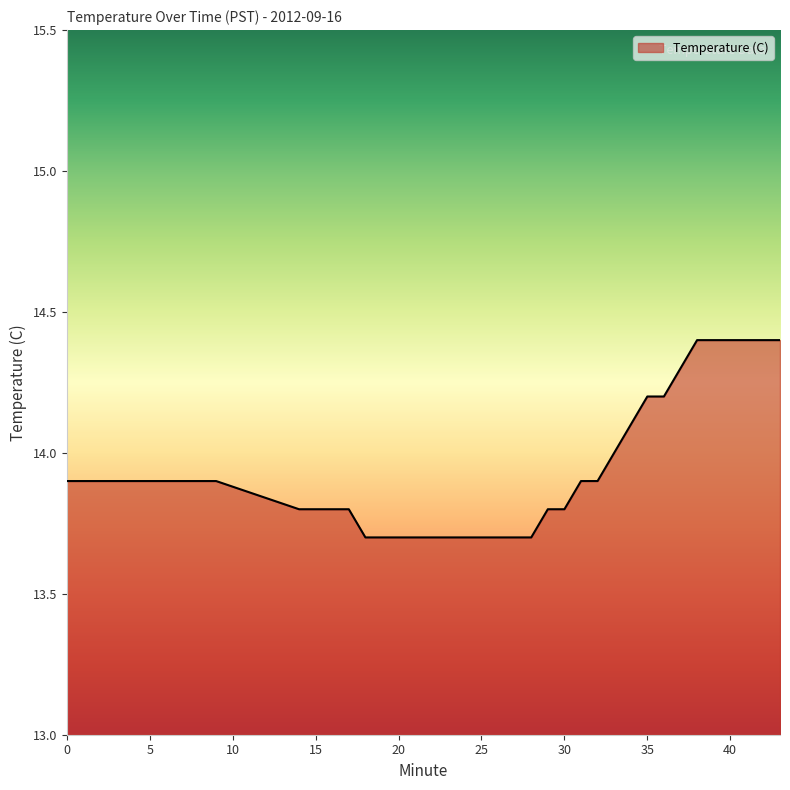

What is the maximum value shown in the chart?

14.4